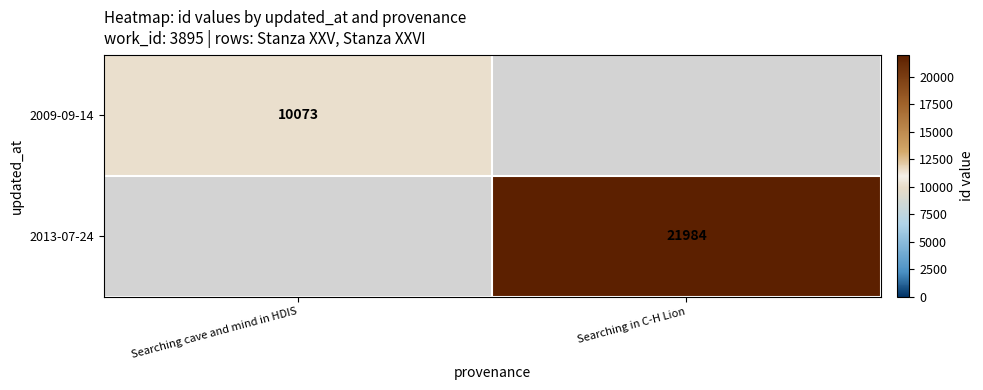

At how many categories does at least one series exceed 20855?

1